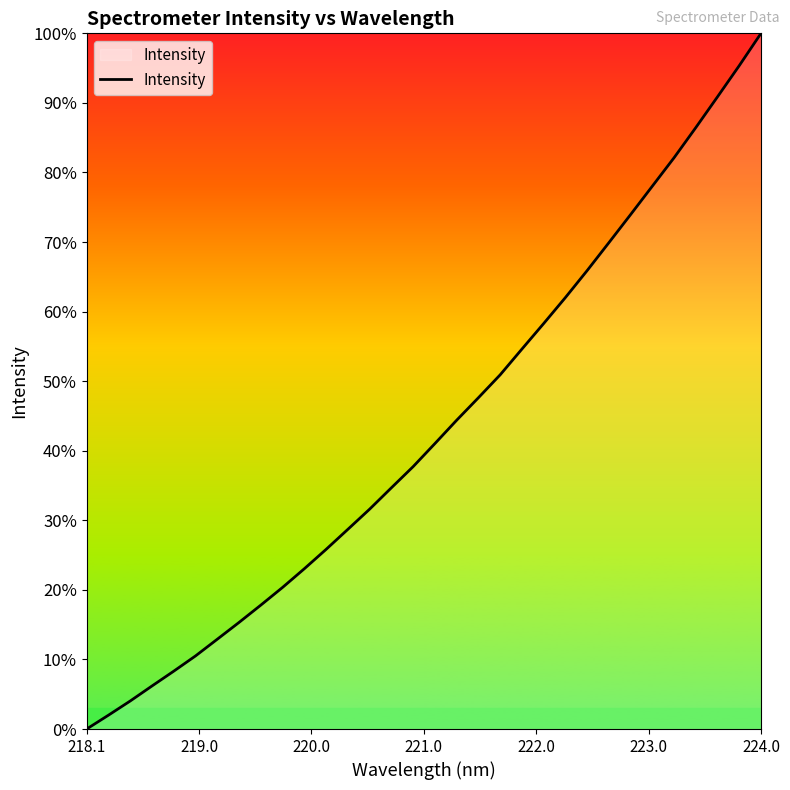

Does the chart display data point markers on the line(s)?

No